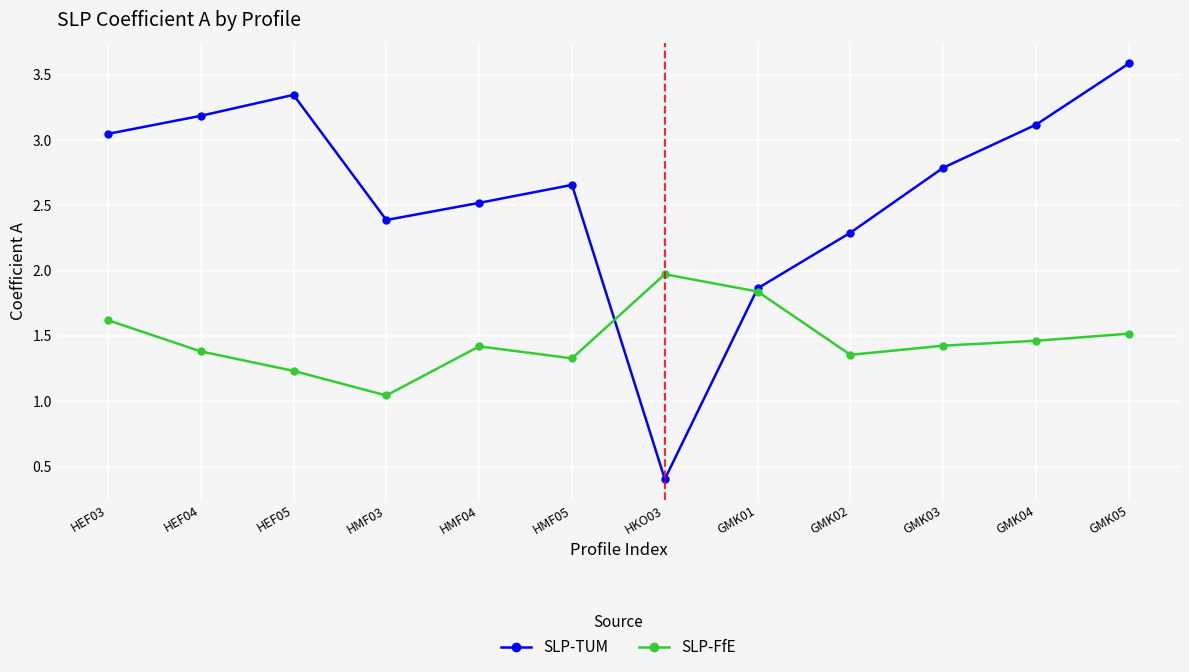

Where do SLP-FfE and SLP-TUM first cross each other?

HMF05 and HKO03